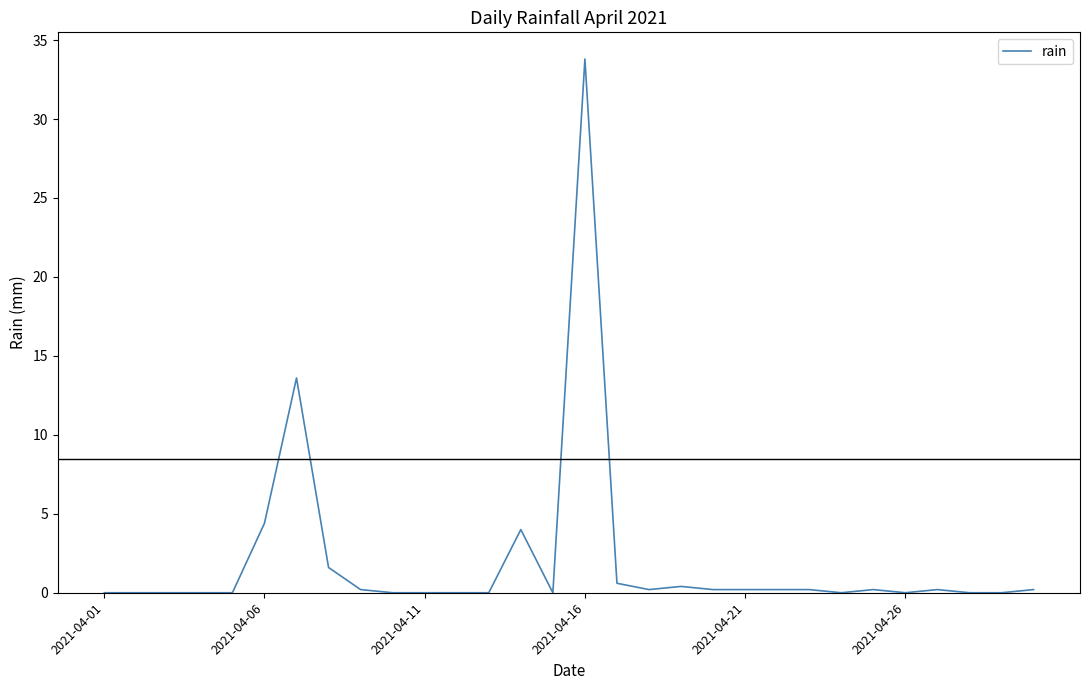

What is the difference between the maximum and minimum values?

33.8